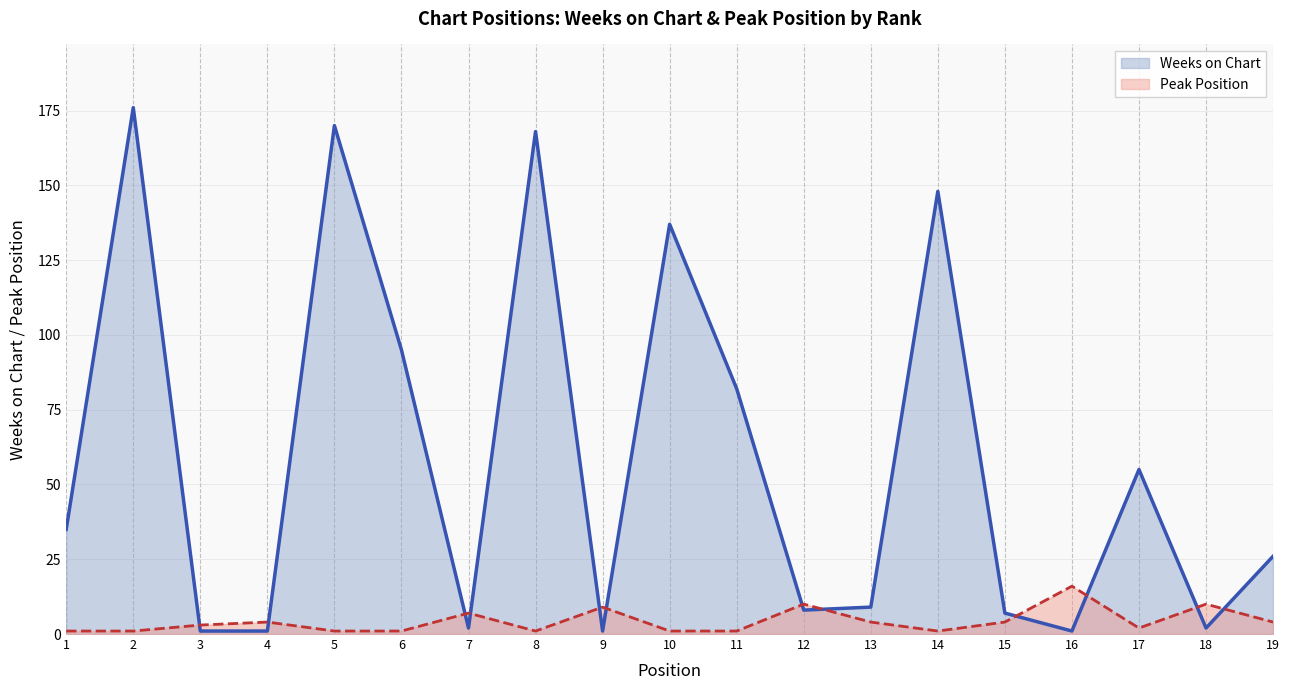

What is the greatest value displayed?

176